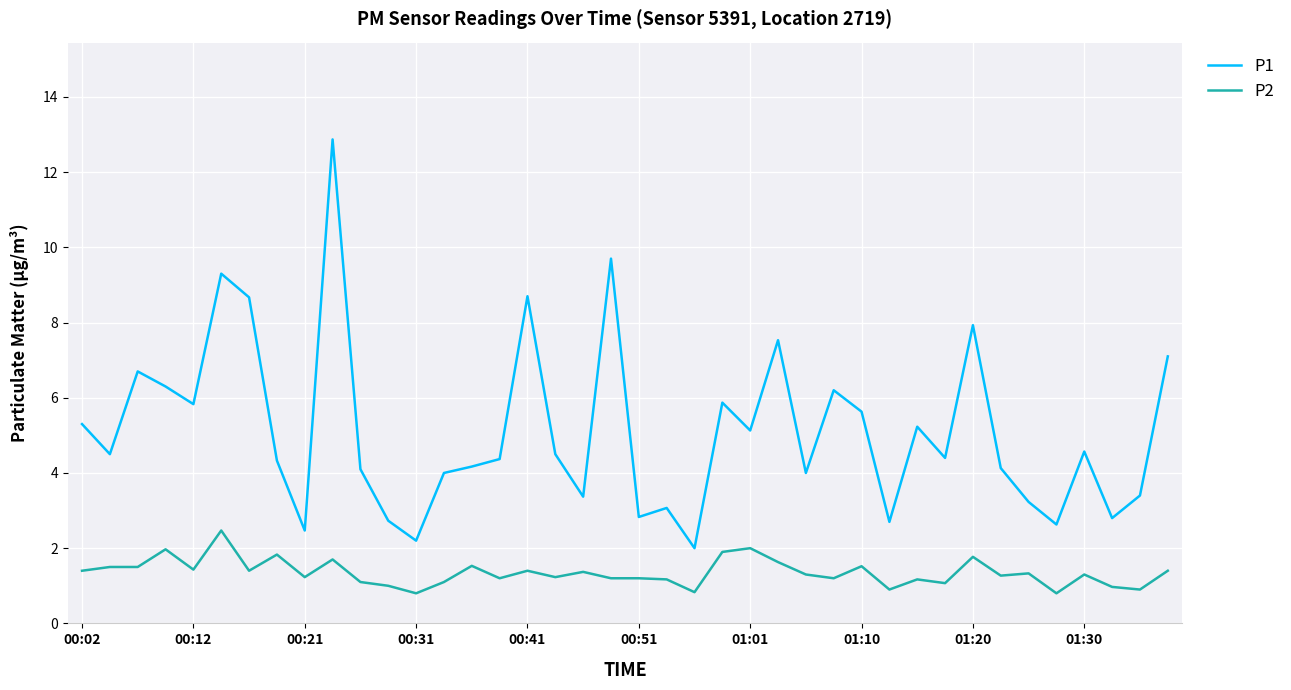

How many interior local valleys does the P1 series have?

13